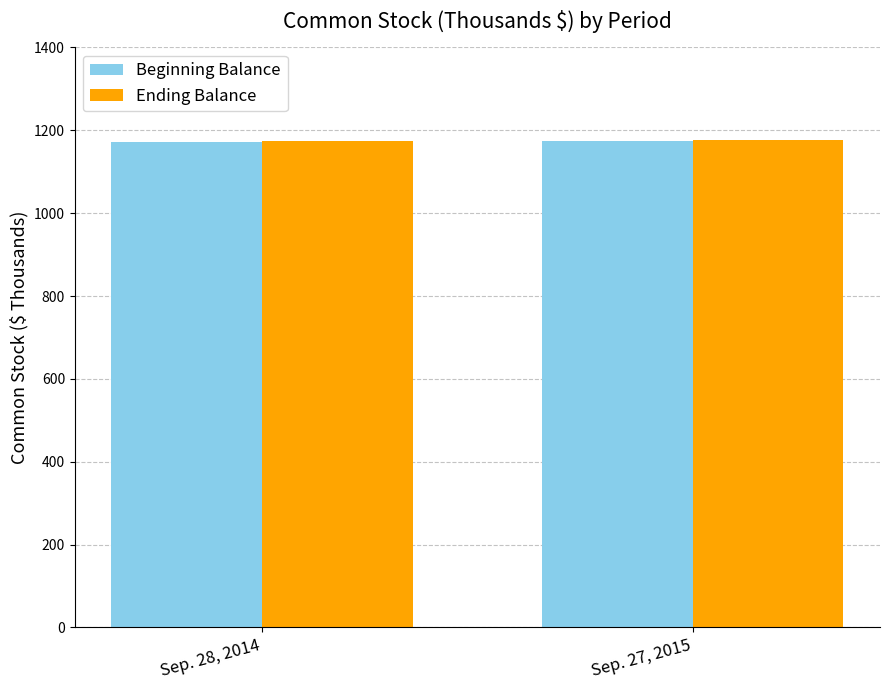

What is the approximate value of Beginning Balance at Sep. 28, 2014?

1172